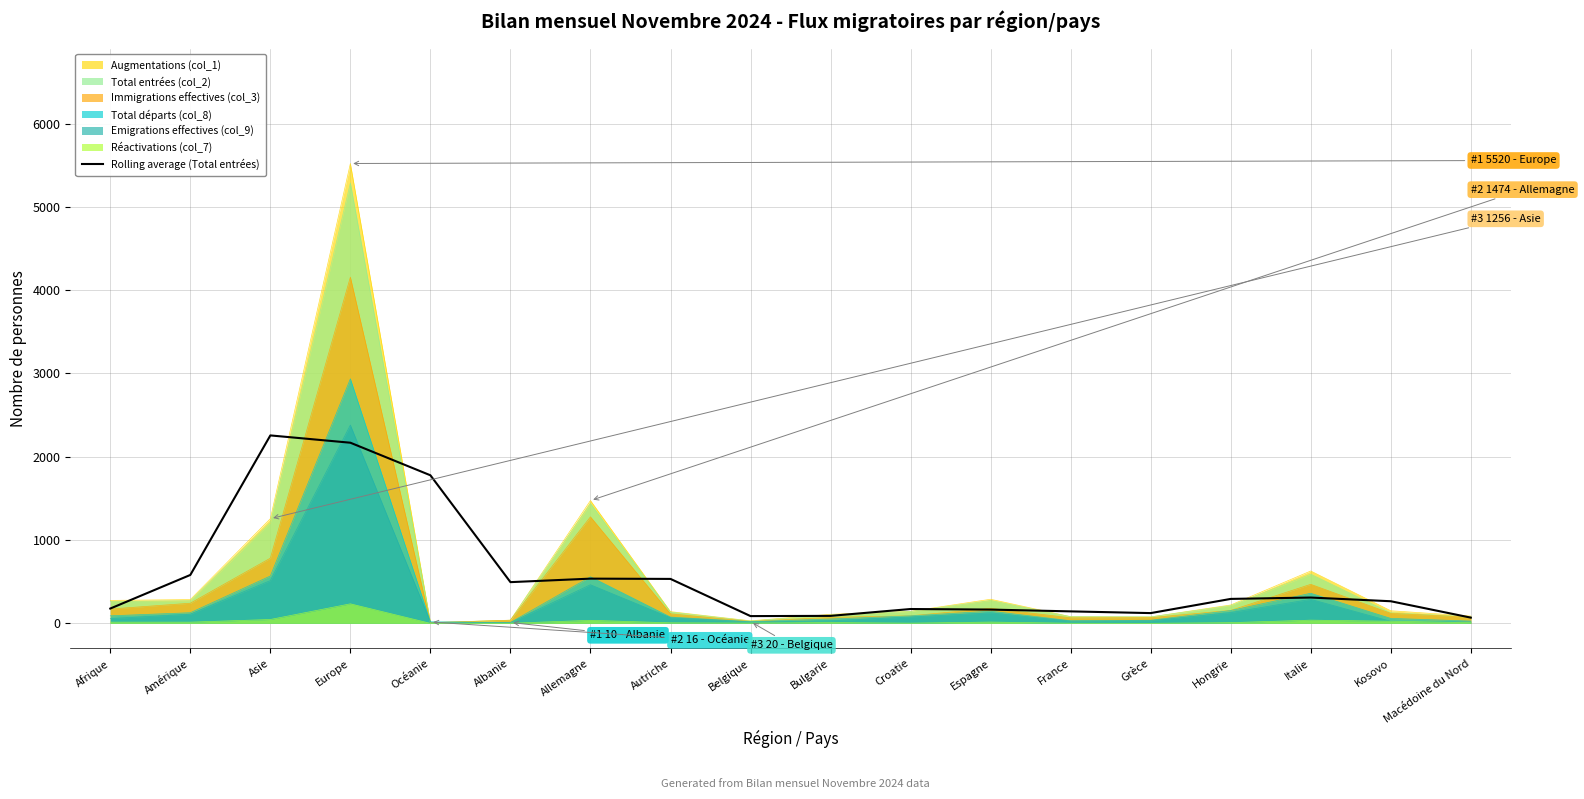

Reading left to right, extract all data points from this chart.

Afrique=177.3	Amérique=580.7	Asie=2255.7	Europe=2168.0	Océanie=1777.0	Albanie=494.3	Allemagne=536.3	Autriche=533.0	Belgique=86.7	Bulgarie=89.3	Croatie=171.7	Espagne=165.0	France=143.3	Grèce=122.7	Hongrie=293.0	Italie=309.3	Kosovo=265.0	Macédoine du Nord=68.3